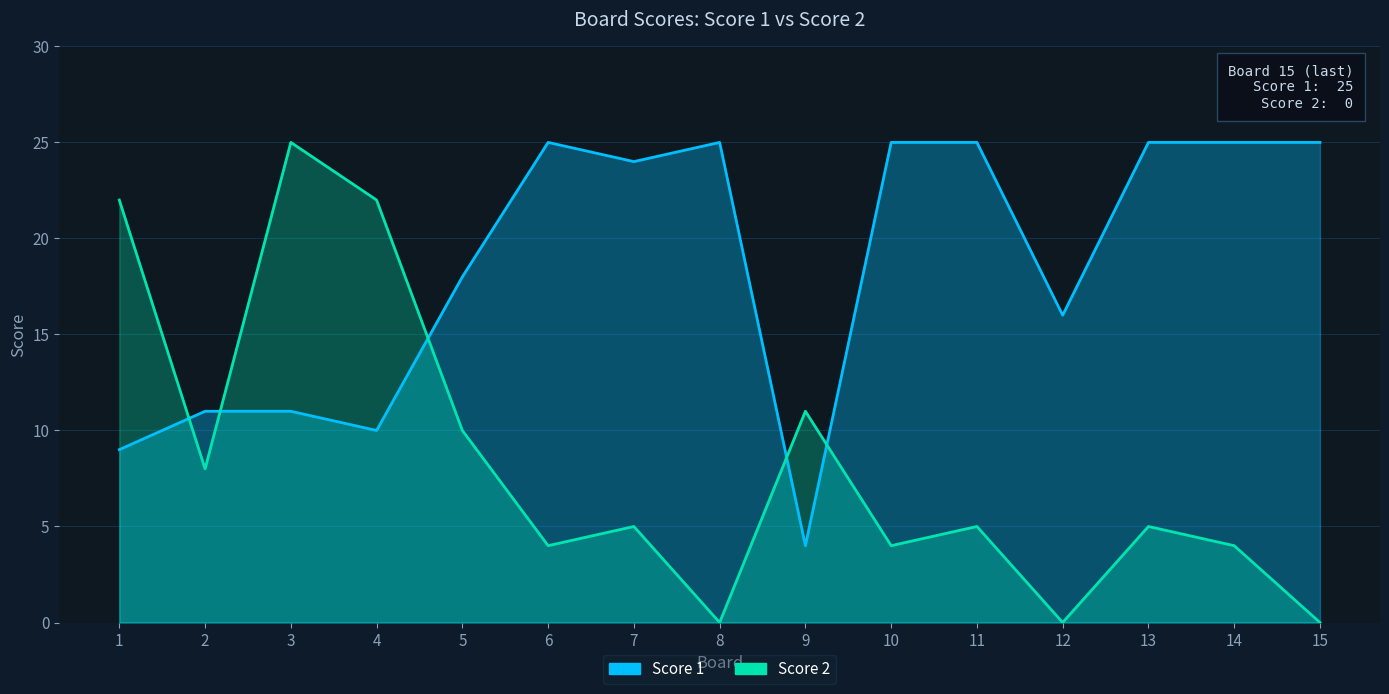

Reading left to right, extract all data points from this chart.

Score 1: 9	11	11	10	18	25	24	25	4	25	25	16	25	25	25
Score 2: 22	8	25	22	10	4	5	0	11	4	5	0	5	4	0